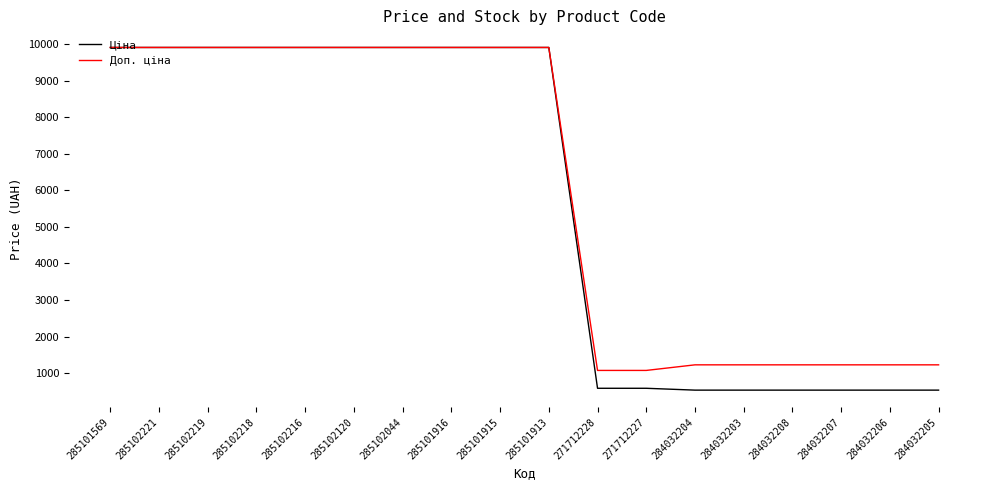

What is the total value across all series at 285102218?

19817.0